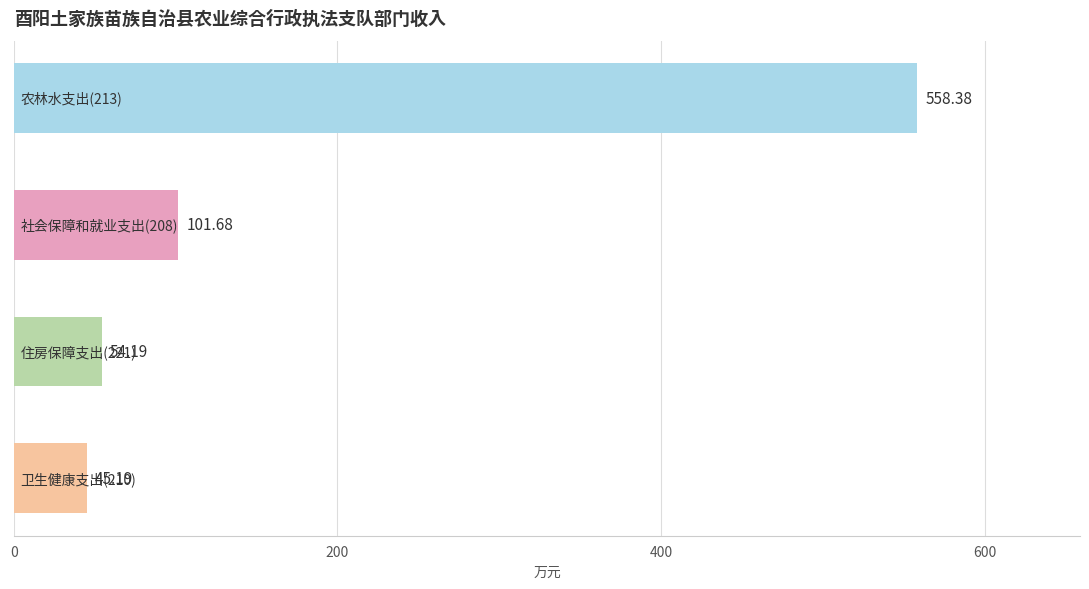

What is the average value?

189.9